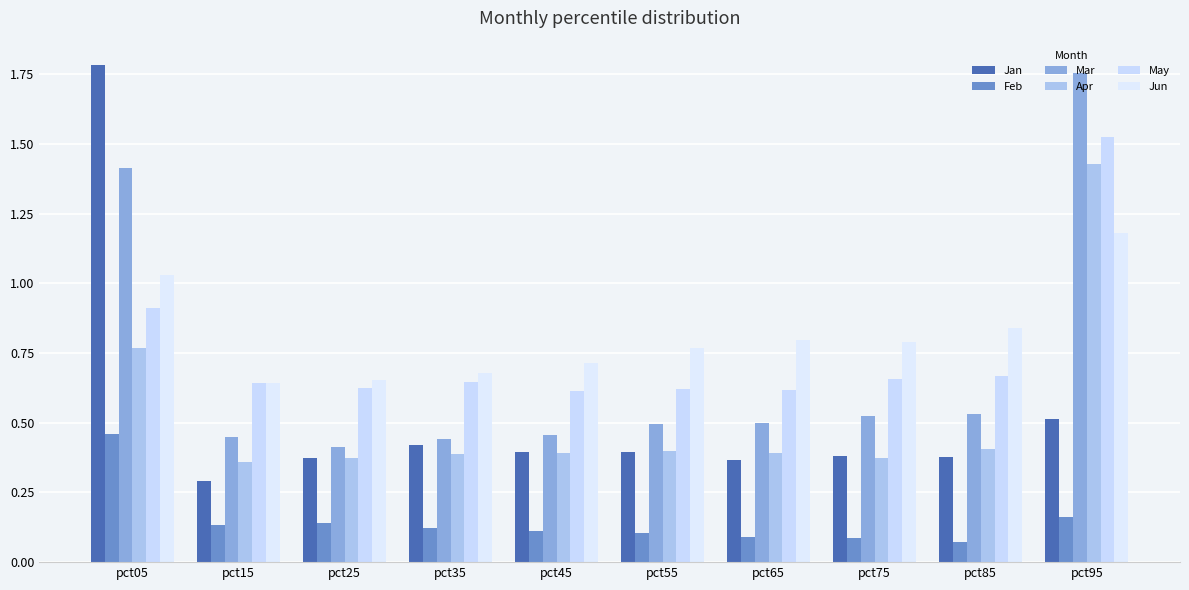

At pct35, list the series in order from smallest to largest.

Feb, Apr, Jan, Mar, May, Jun